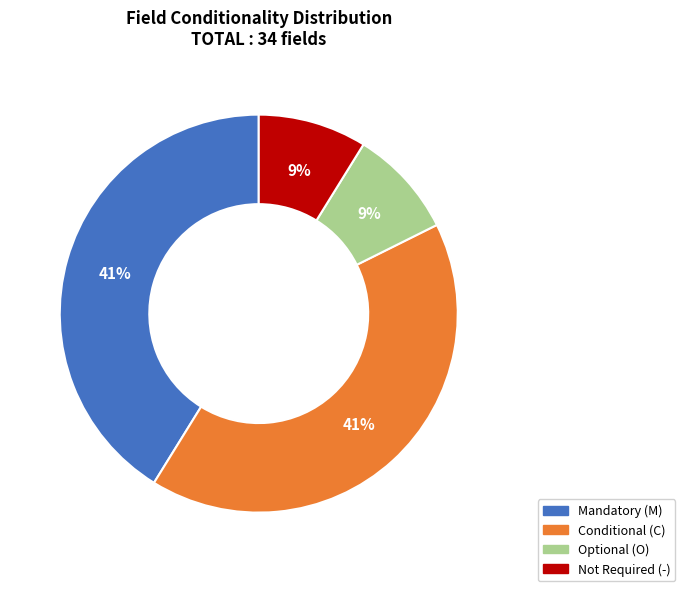

To the nearest percent, what is the difference between the largest and smallest slice percentages?

32%